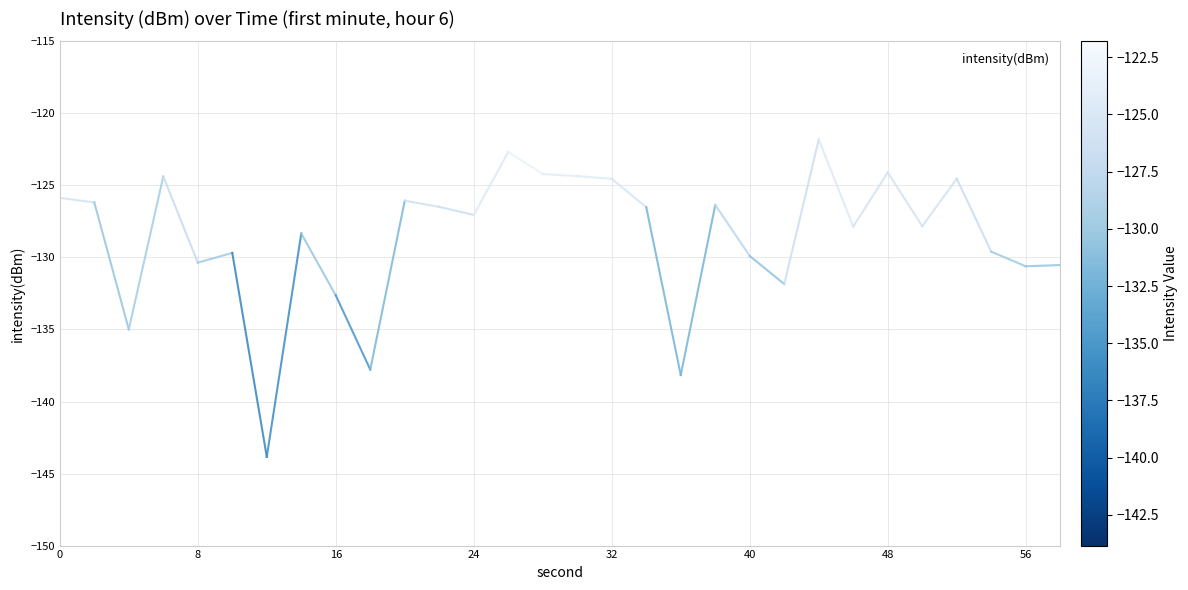

What is the greatest value displayed?

-121.8